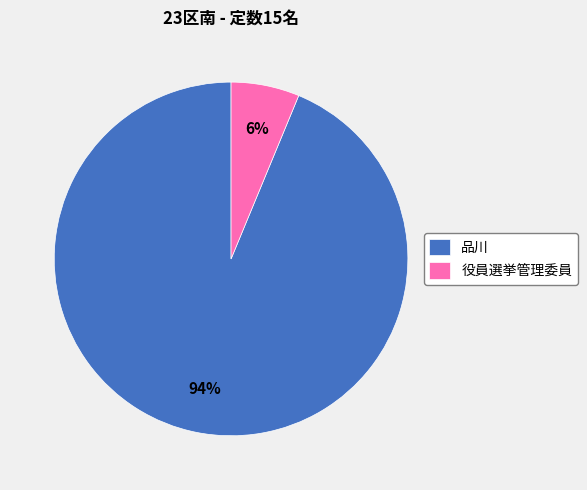

Rank the categories by value from highest to lowest.

品川, 役員選挙管理委員